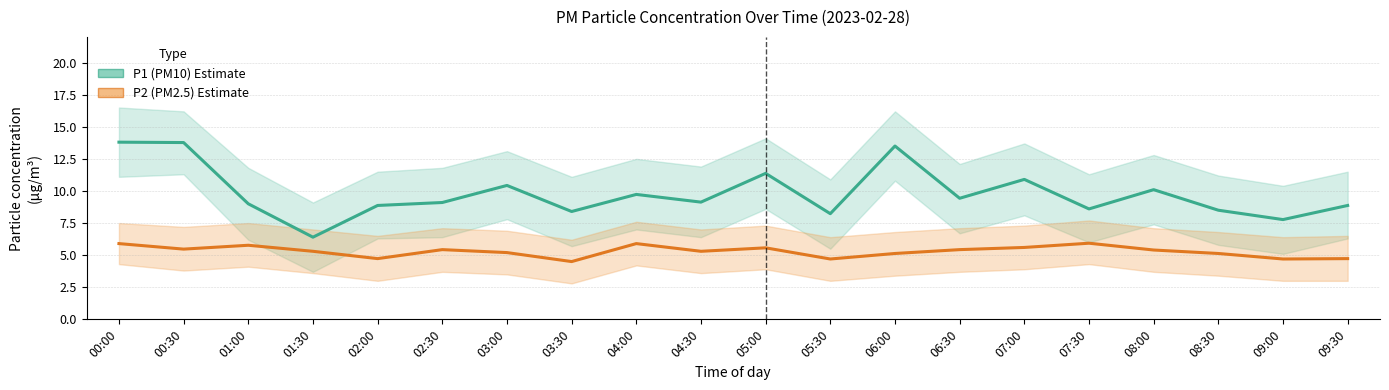

Is the value of P2 (PM2.5) at 05:00 greater than the value of P1 (PM10) at 03:30?

No